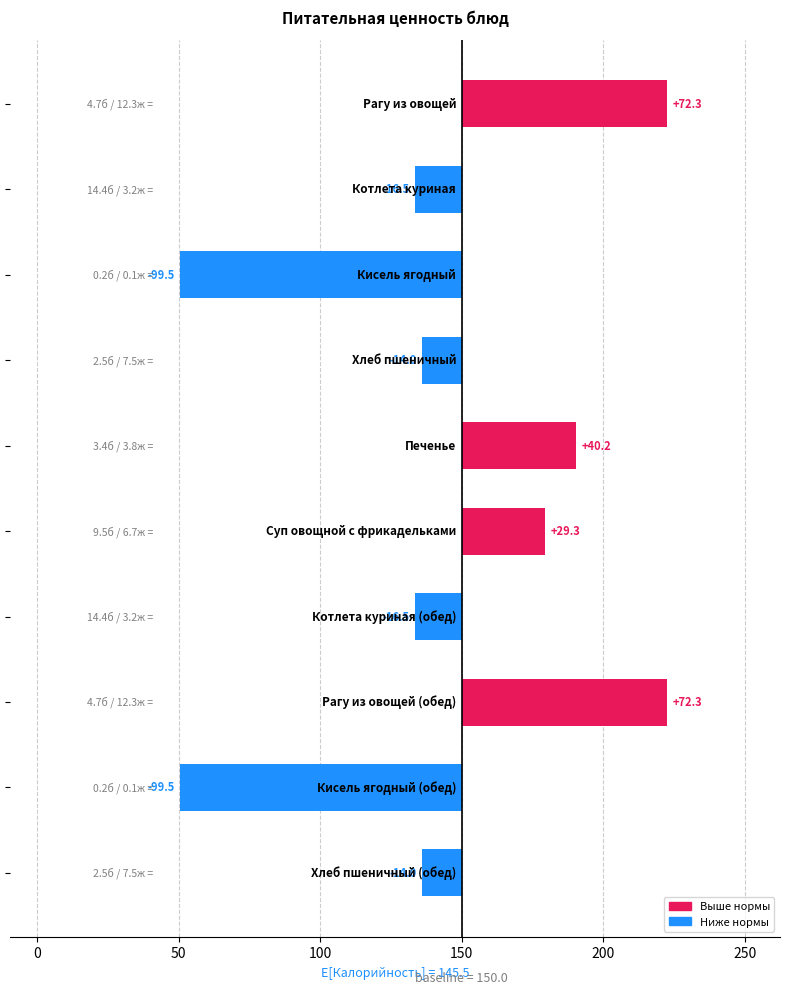

What is the sum of the values at 50 and 100?

-113.5